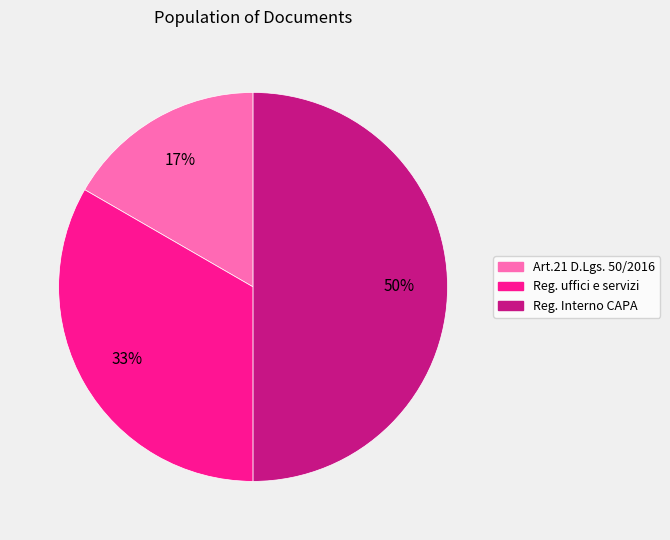

To the nearest percent, what is the difference between the largest and smallest slice percentages?

33%